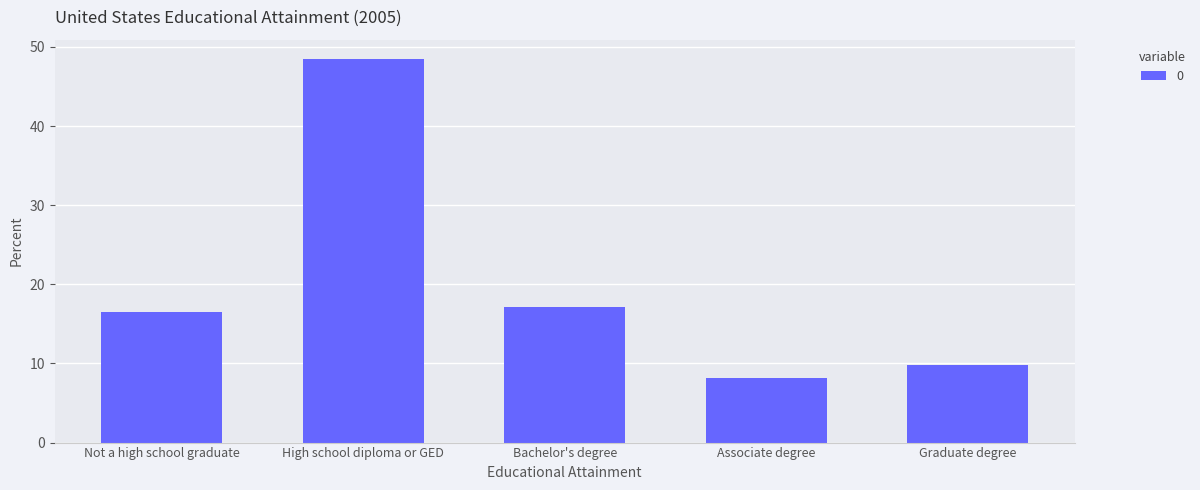

What is the change in value from Bachelor's degree to Graduate degree?

-7.3